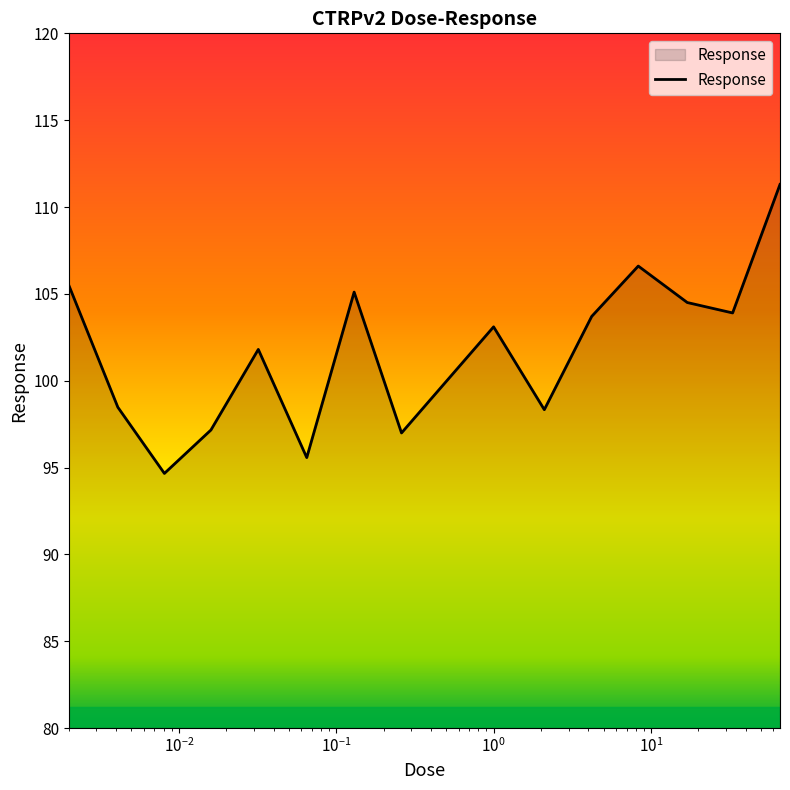

What is the difference between the maximum and minimum values?

16.6